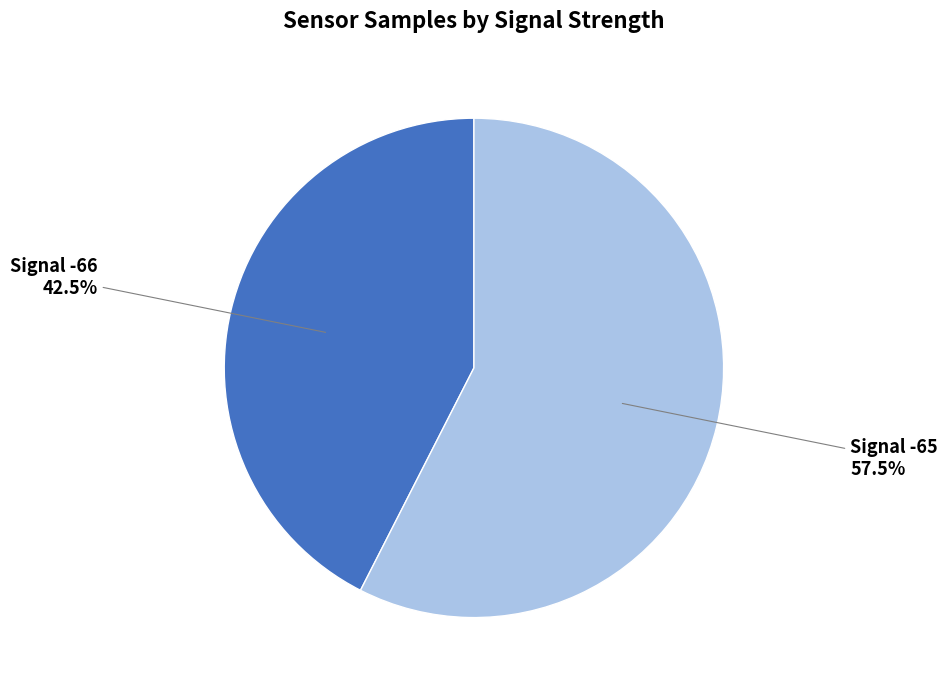

Is there any slice that represents more than half of the pie?

Yes